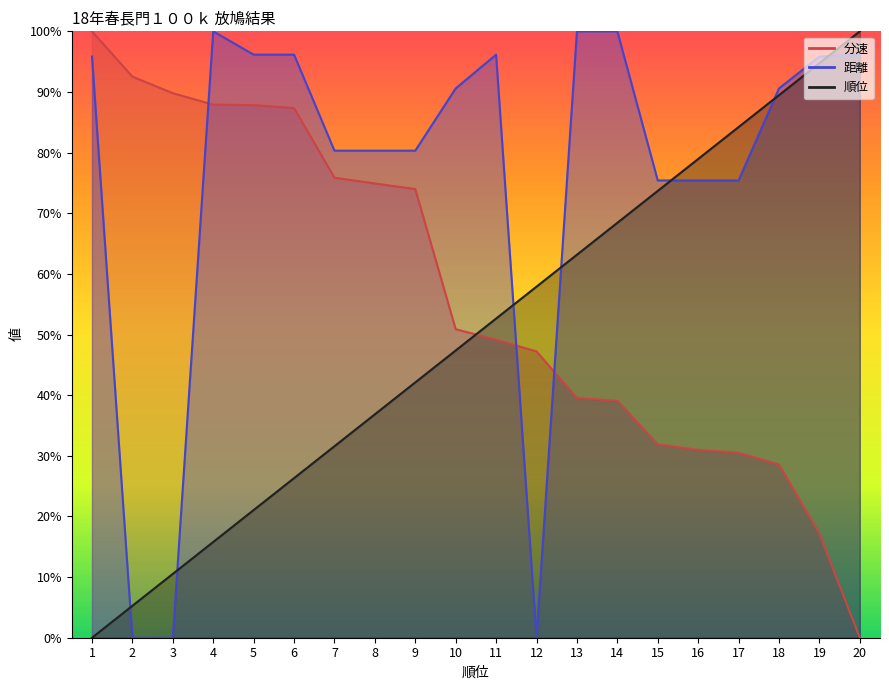

True or false: 順位 has a value of 6.8 at 7.

False